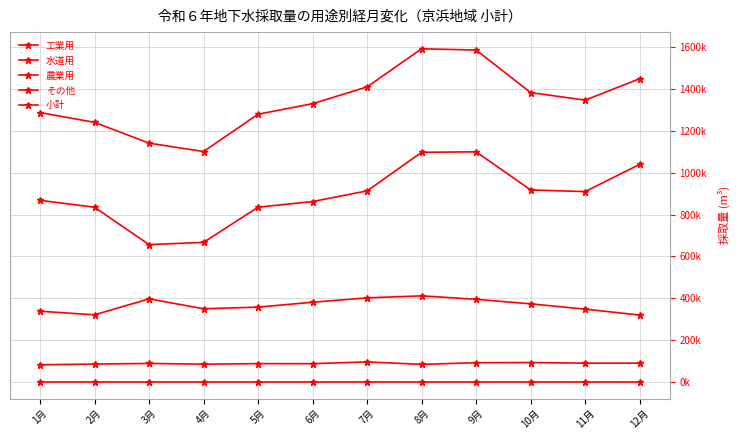

How many series are shown in this chart?

5